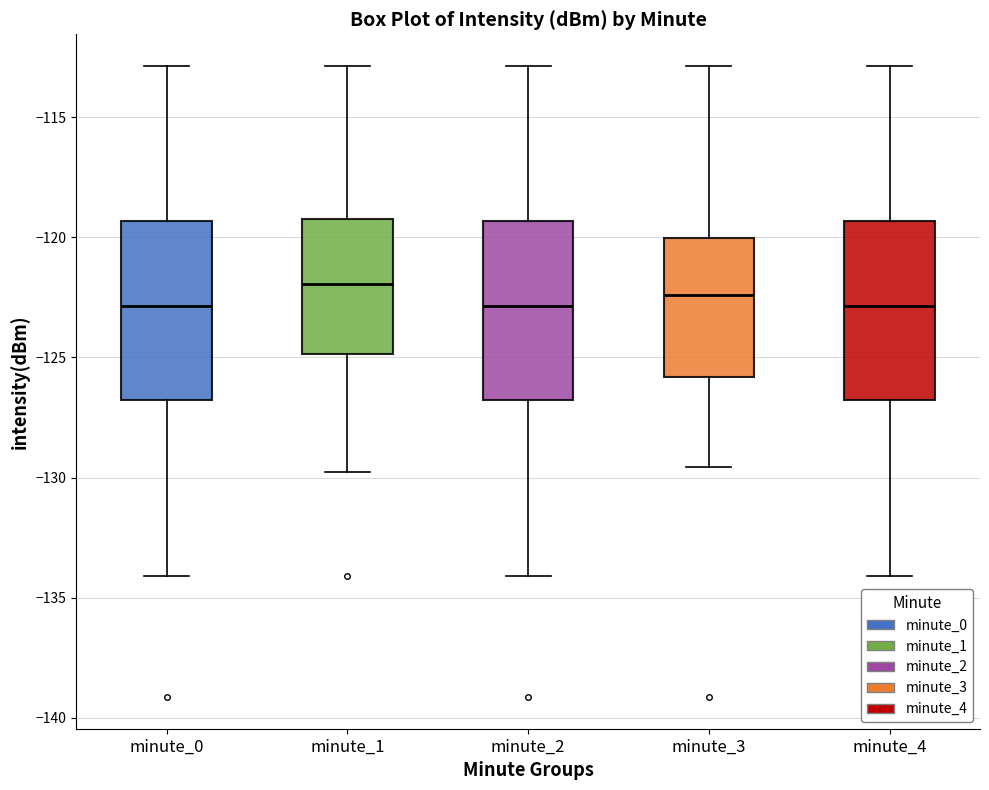

Reading left to right, transcribe this box plot: for each box, give where its median line is, the range the box spans, and where its two whiskers end, as read against the y-axis. The values are not printed on the chart, so give them approximately, as read against the axis.

minute_0: median -123.0, box -127.0 to -119.5, whiskers -134.0 to -113.0
minute_1: median -122.0, box -125.0 to -119.0, whiskers -130.0 to -113.0
minute_2: median -123.0, box -127.0 to -119.5, whiskers -134.0 to -113.0
minute_3: median -122.5, box -126.0 to -120.0, whiskers -129.5 to -113.0
minute_4: median -123.0, box -127.0 to -119.5, whiskers -134.0 to -113.0